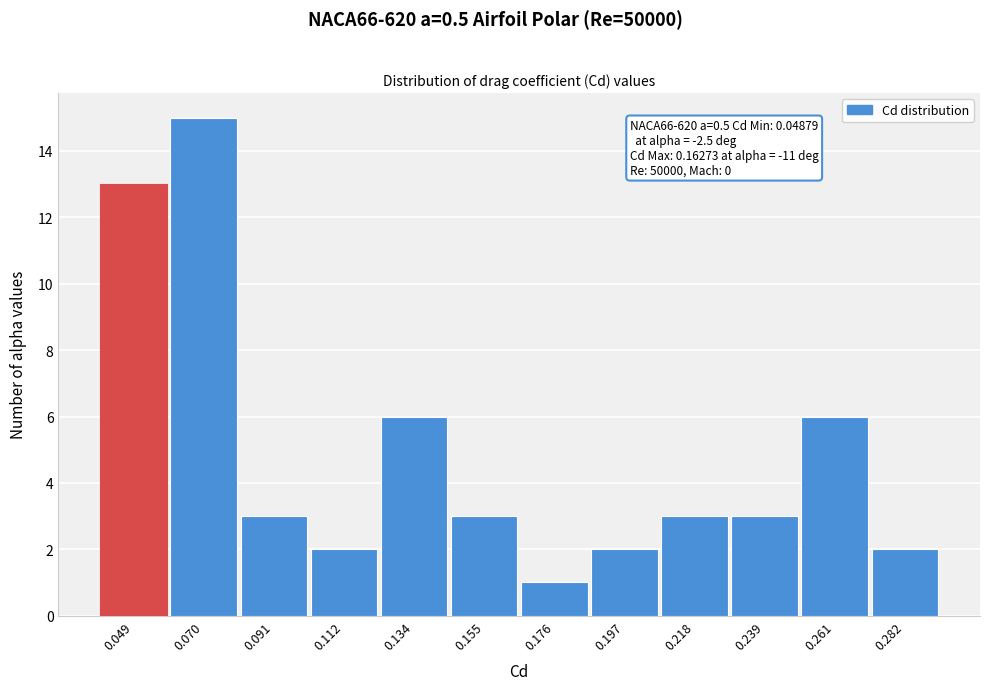

Reading left to right, list all the values displayed in this chart.

0.049=13	0.070=15	0.091=3	0.112=2	0.134=6	0.155=3	0.176=1	0.197=2	0.218=3	0.239=3	0.261=6	0.282=2